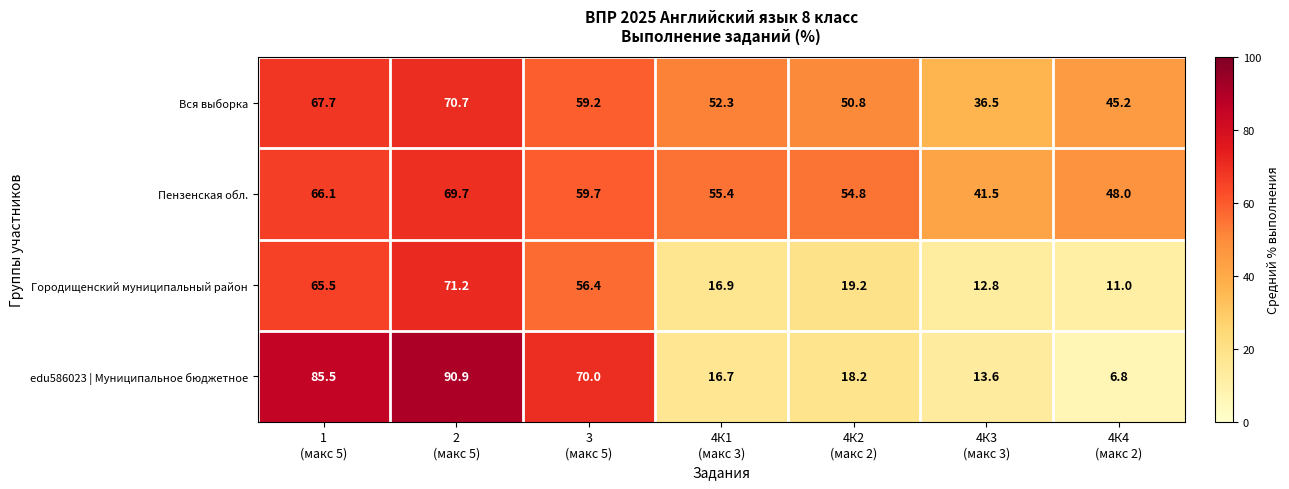

Rank the series at 2
(макс 5) from highest to lowest value.

edu586023 | Муниципальное бюджетное, Городищенский муниципальный район, Вся выборка, Пензенская обл.